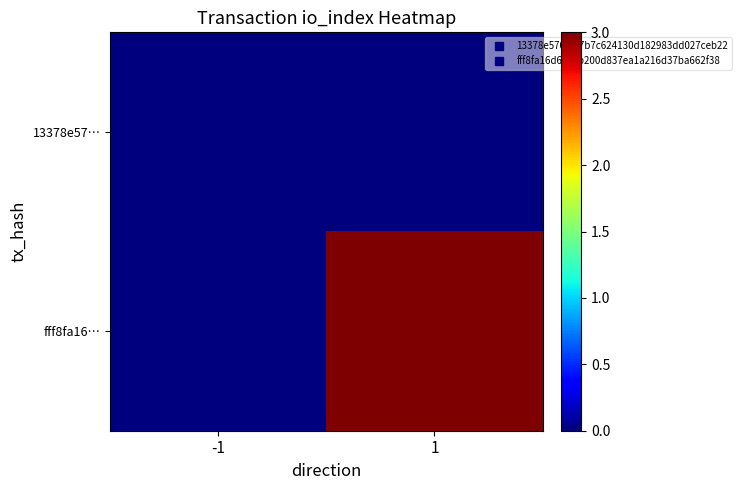

Between -1 and 1, which series saw the biggest shift?

fff8fa16…